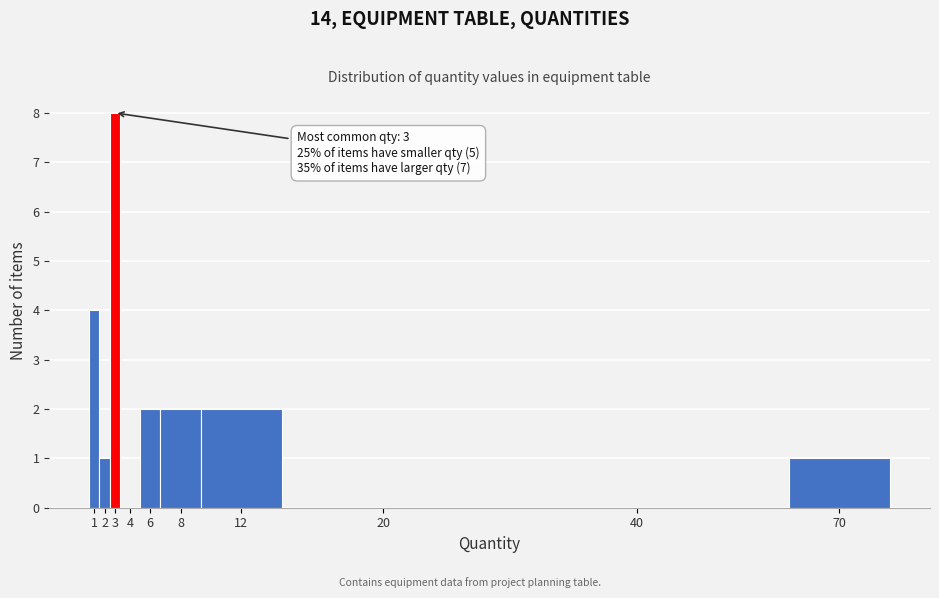

Reading left to right, list all the values displayed in this chart.

1=4	2=1	3=8	4=0	6=2	8=2	12=2	20=0	40=0	70=1